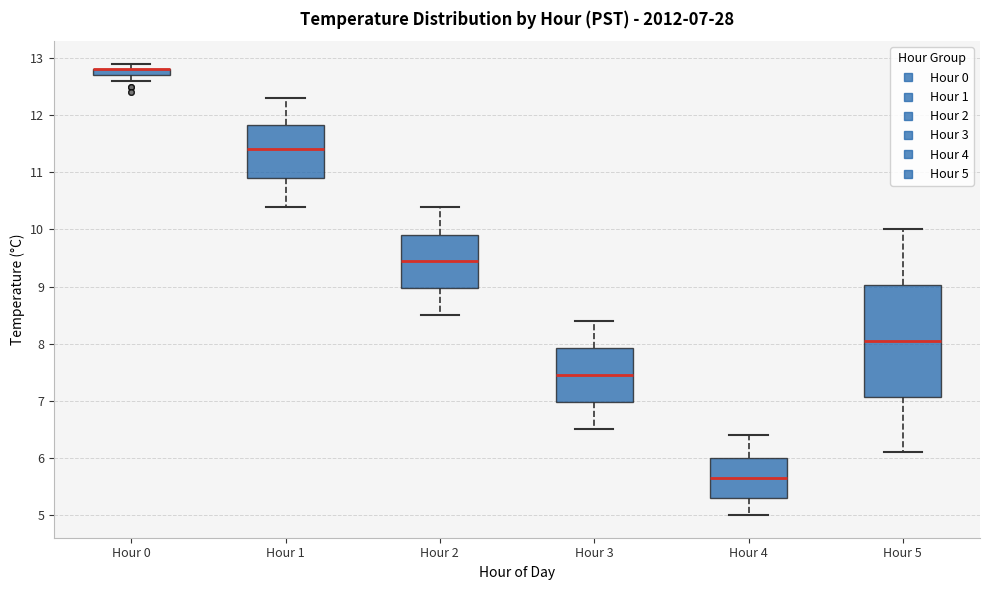

Which box is the tallest, from its lower edge to its upper edge?

Hour 5